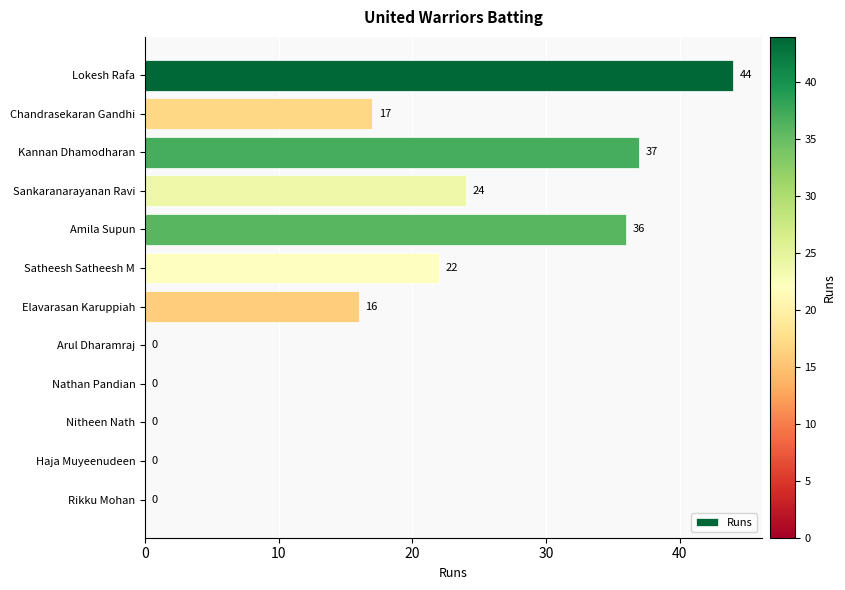

What is the ratio of the value at Elavarasan Karuppiah to the value at Satheesh Satheesh M?

0.7